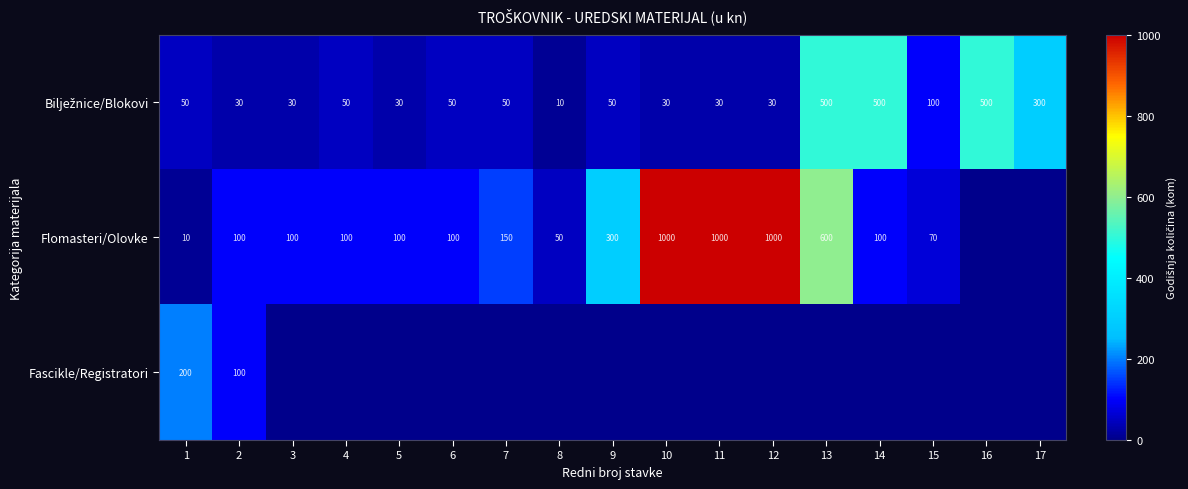

How many distinct data groups are displayed?

3